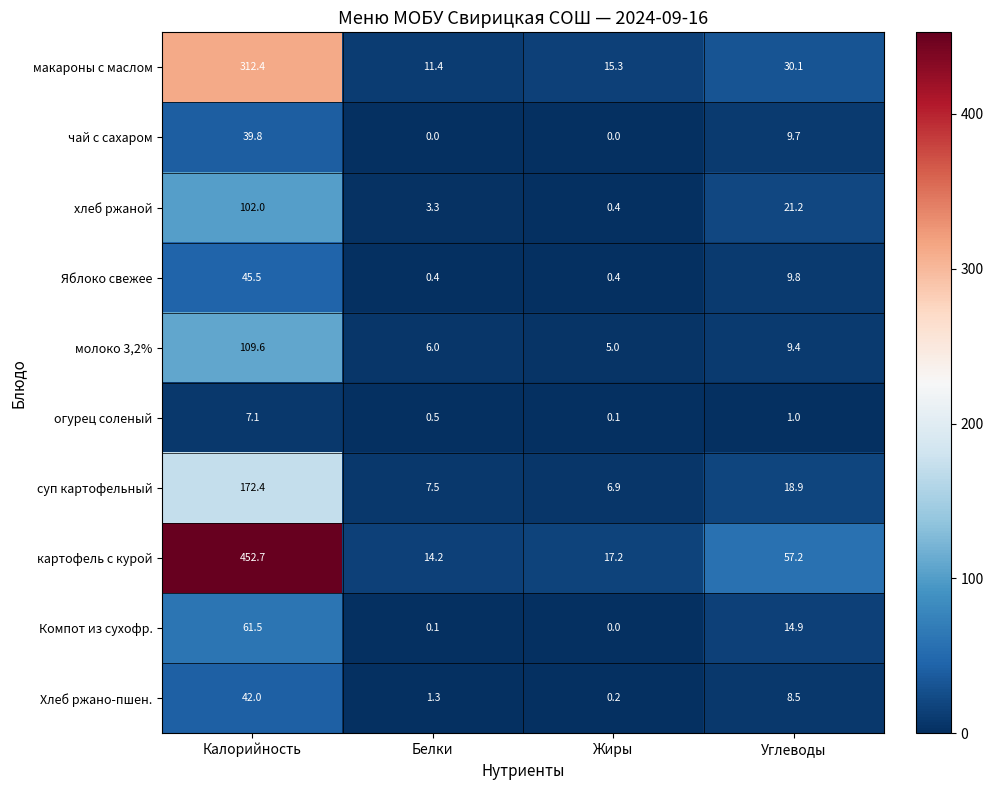

Where is макароны с маслом nearest to the value 161?

Углеводы